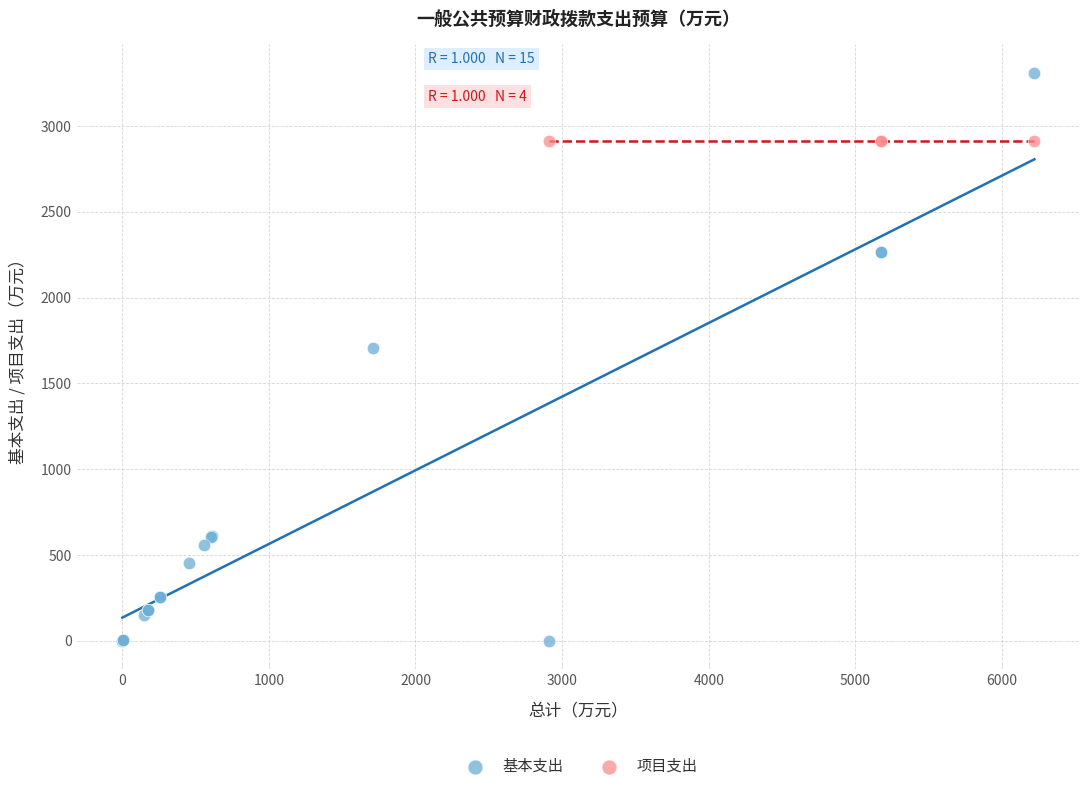

Which series reaches the minimum Y coordinate?

基本支出